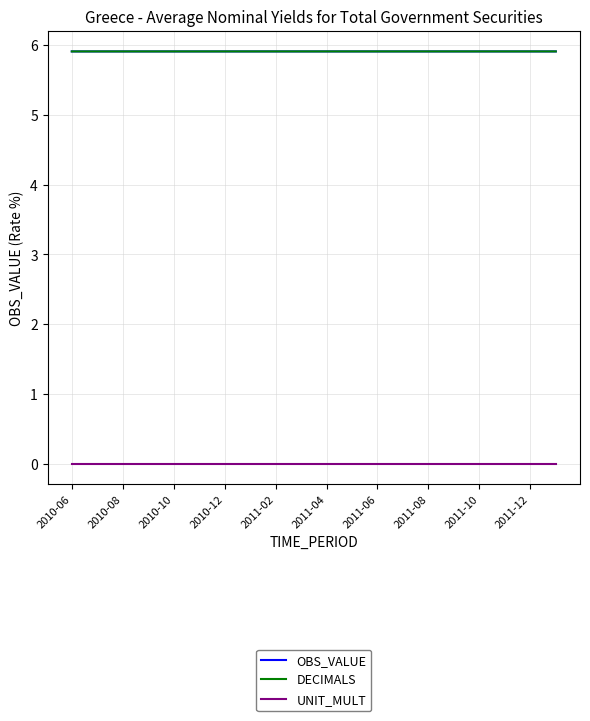

True or false: DECIMALS has more than 1 interior local peaks.

False